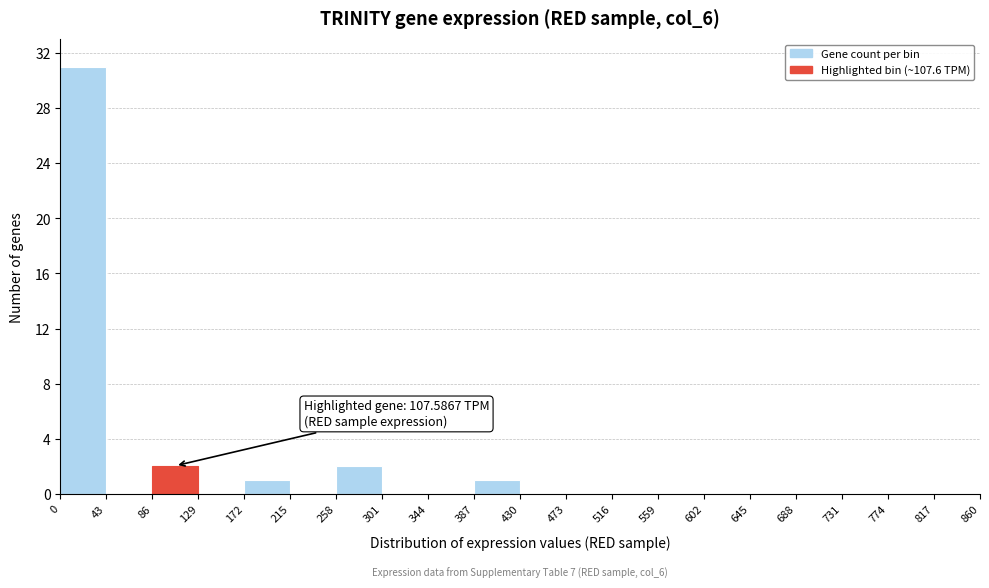

Over which range of the x-axis is the bar tallest?

0 to 43